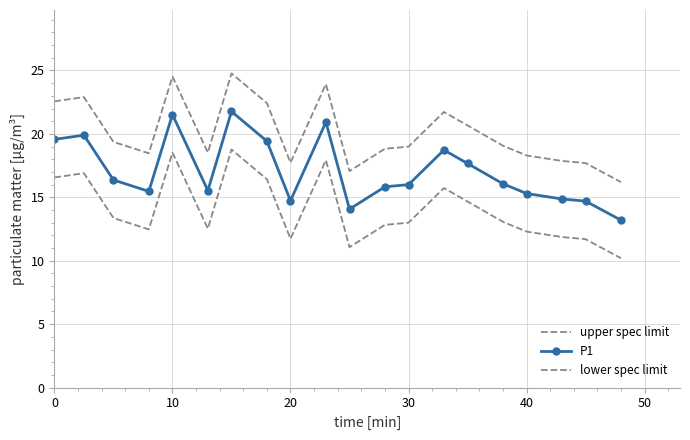

Count the number of data series in this chart.

3